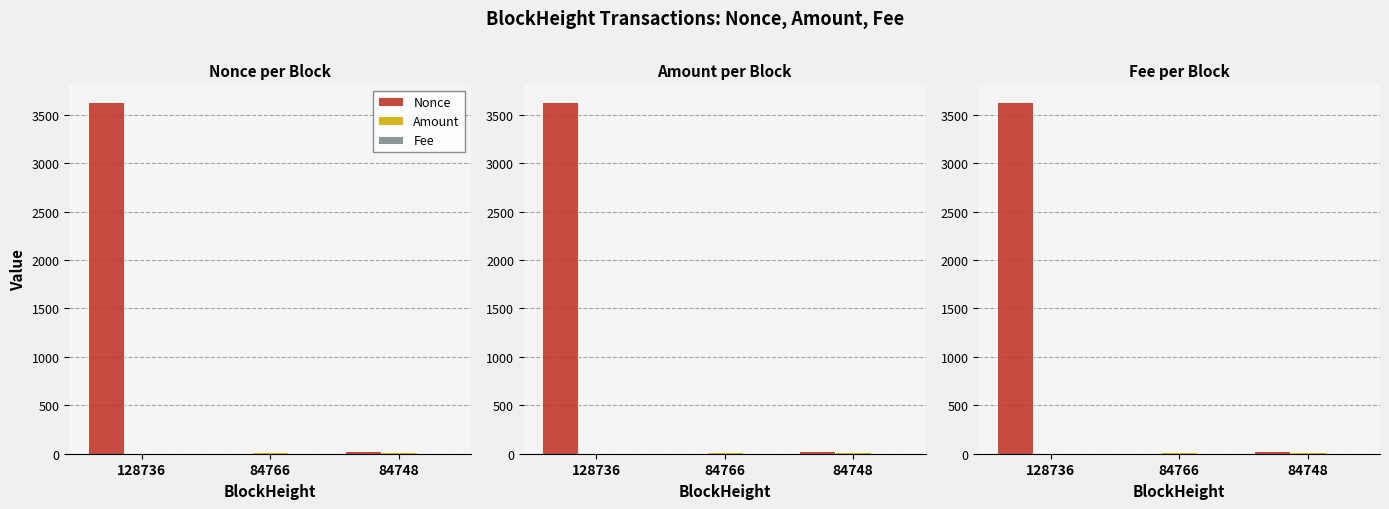

What is the difference between the maximum and minimum values in the Nonce series?

3631.0